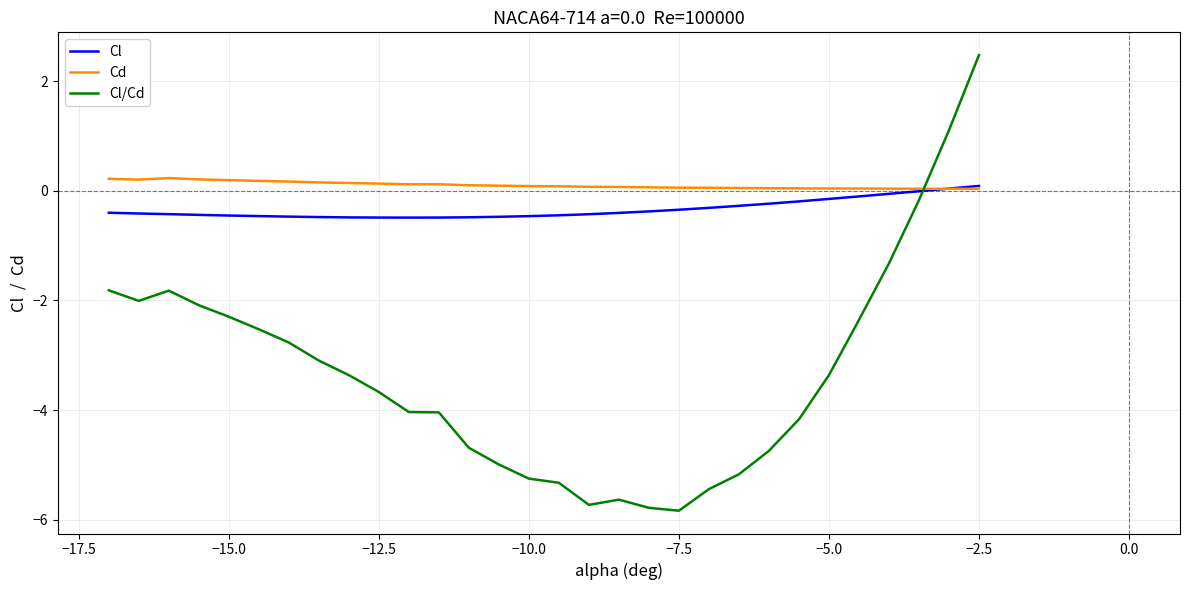

What is the smallest value displayed?

-5.8